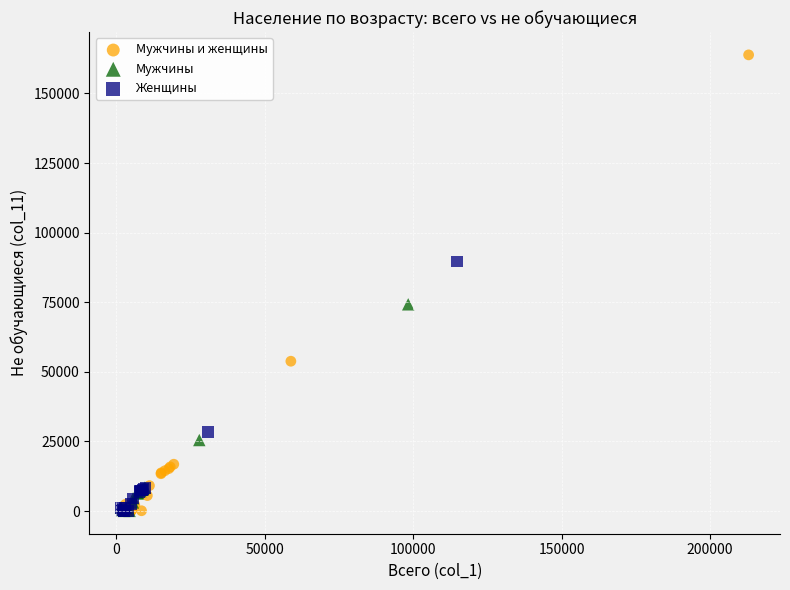

What are all the series names shown in the legend?

Мужчины и женщины, Мужчины, Женщины